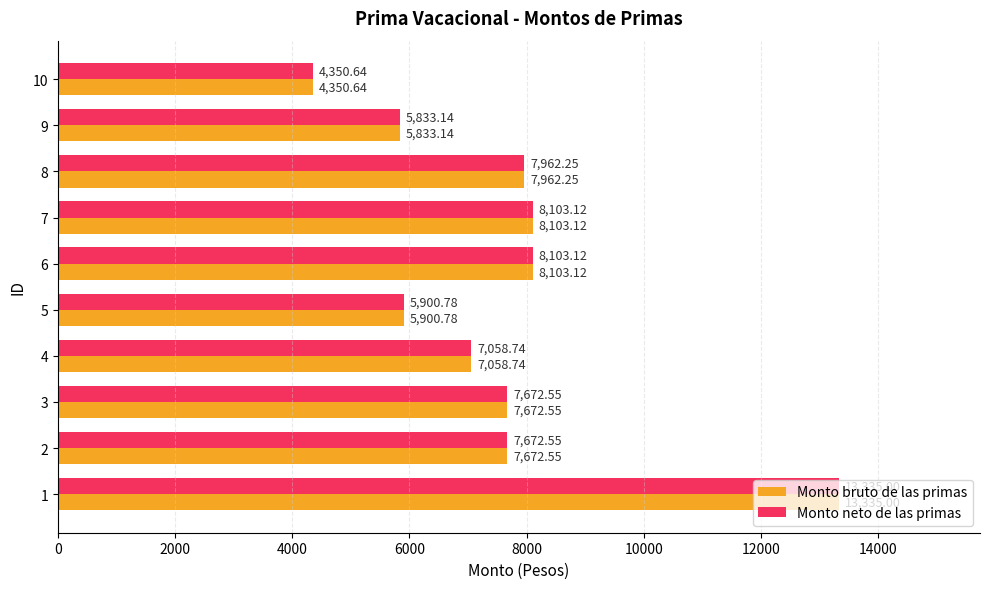

What is the total value across all series at 1?

26670.0